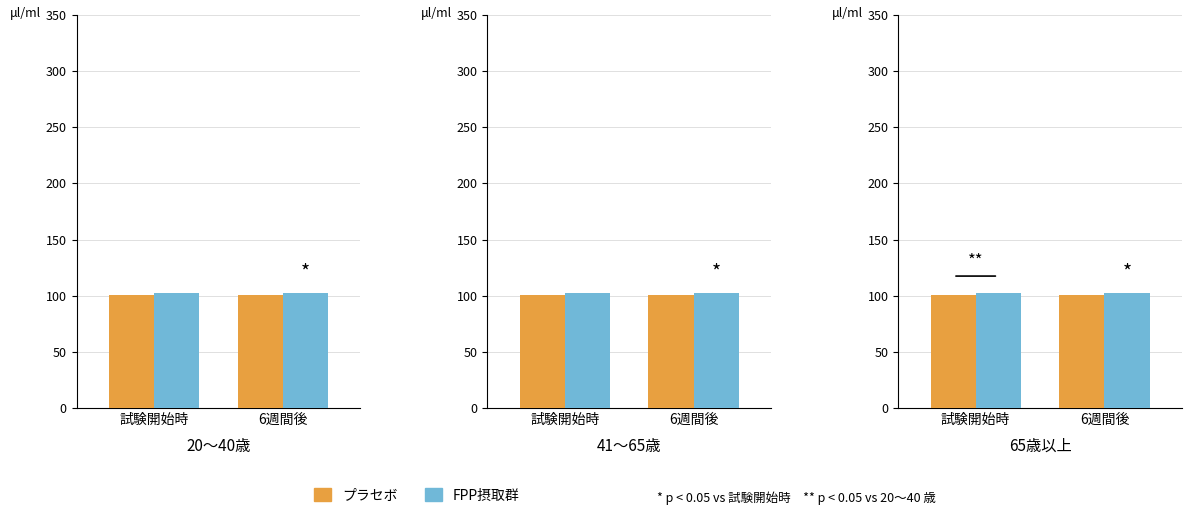

The プラセボ series shows 31.2 at 6週間後. True or false?

False